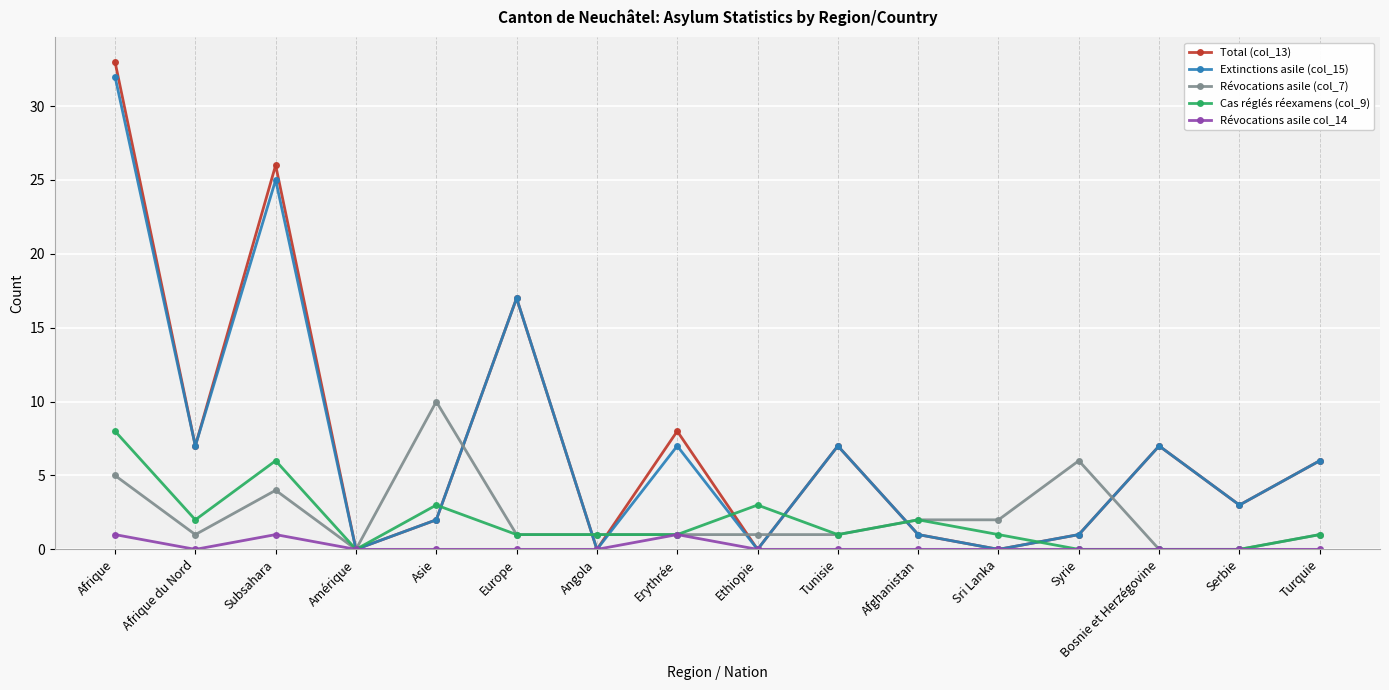

True or false: Cas réglés réexamens (col_9) has a value of 8 at Afrique.

True